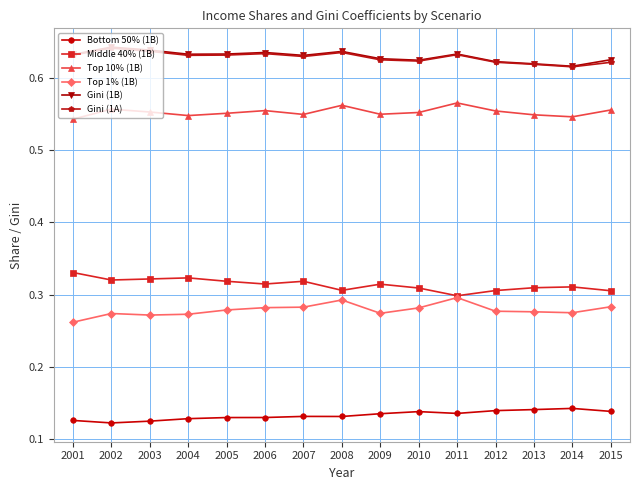

True or false: Gini (1A) and Middle 40% (1B) intersect in this chart.

False